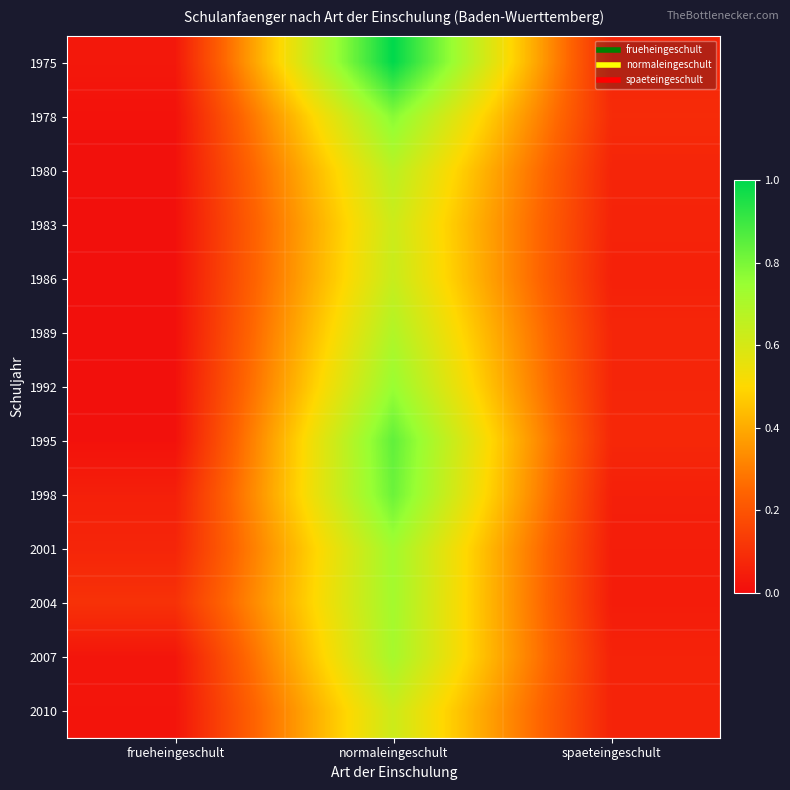

How many categories are shown in the chart?

3